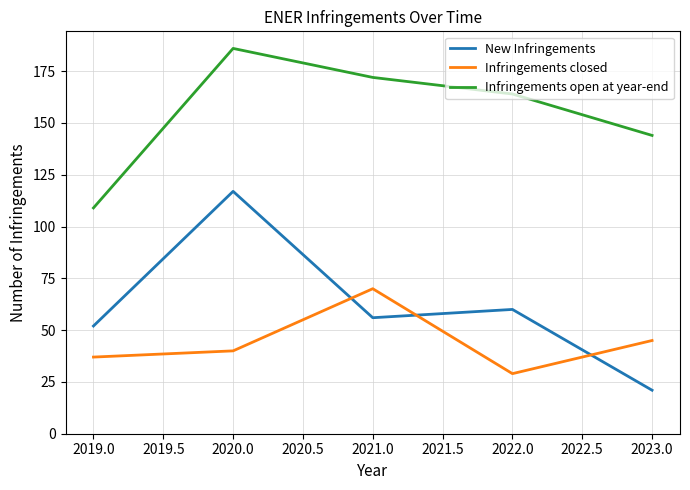

At which category is the sum across all series the highest?

2020.0